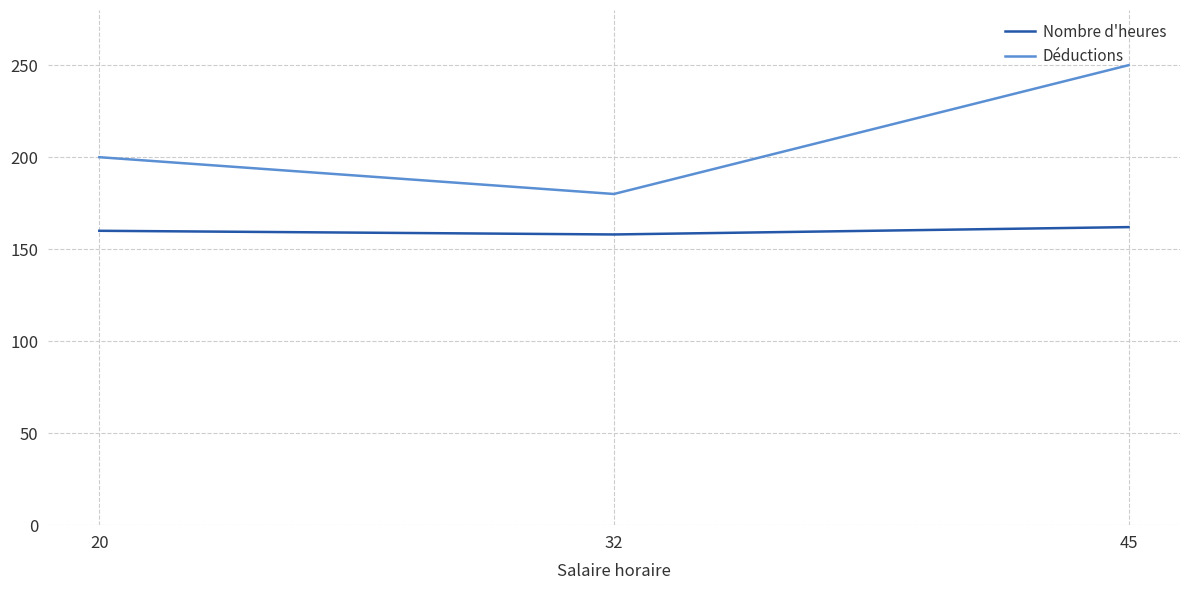

What is the difference between the highest and lowest values at 20?

40